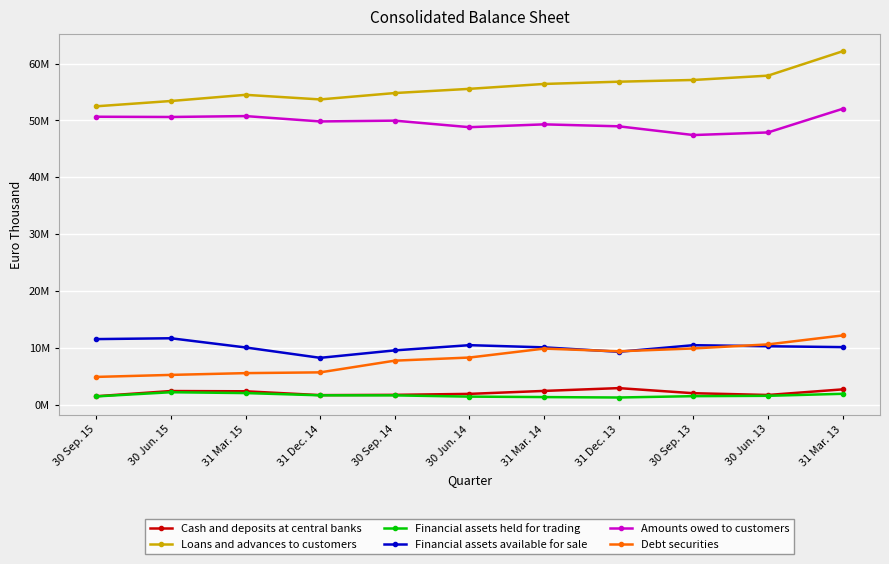

Read the Financial assets held for trading value at 31 Mar. 14, to the nearest 100.

1364600